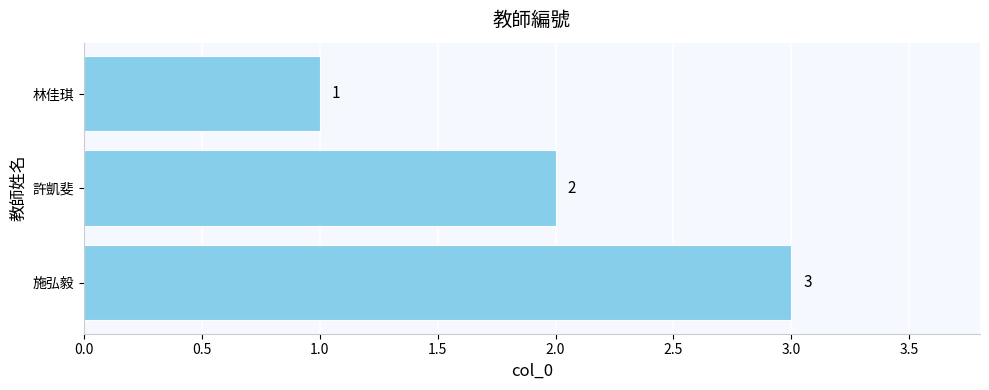

Count the values in the range 1 to 3.

3